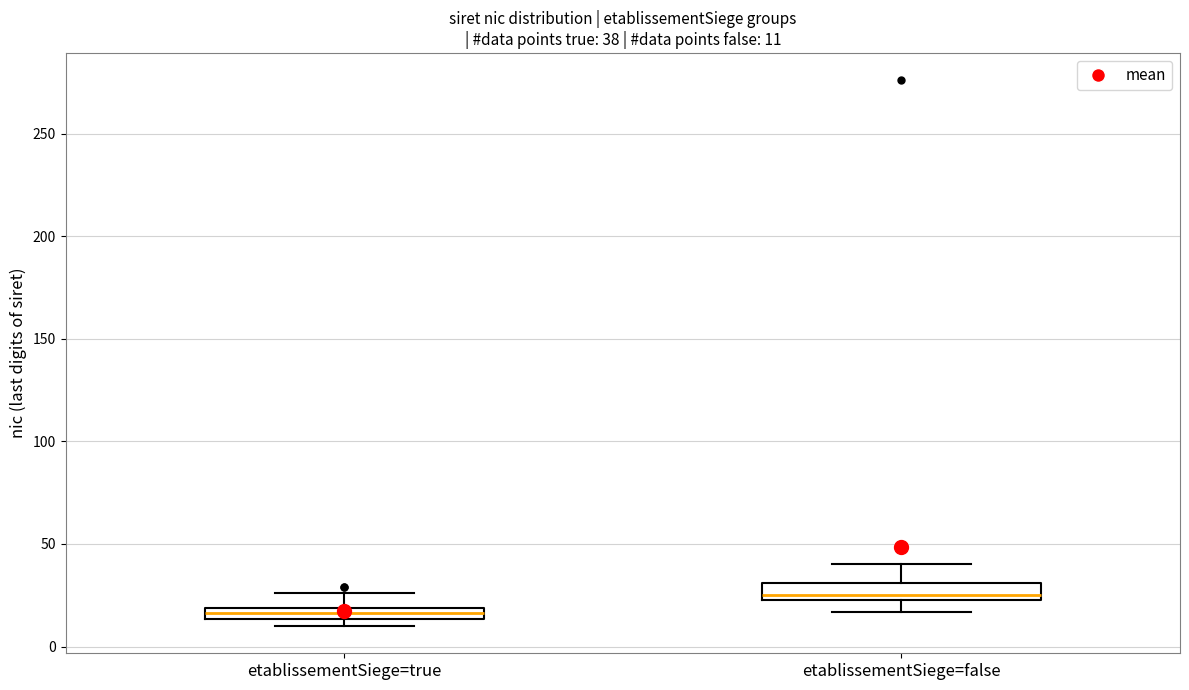

Which box has the highest median line?

etablissementSiege=false